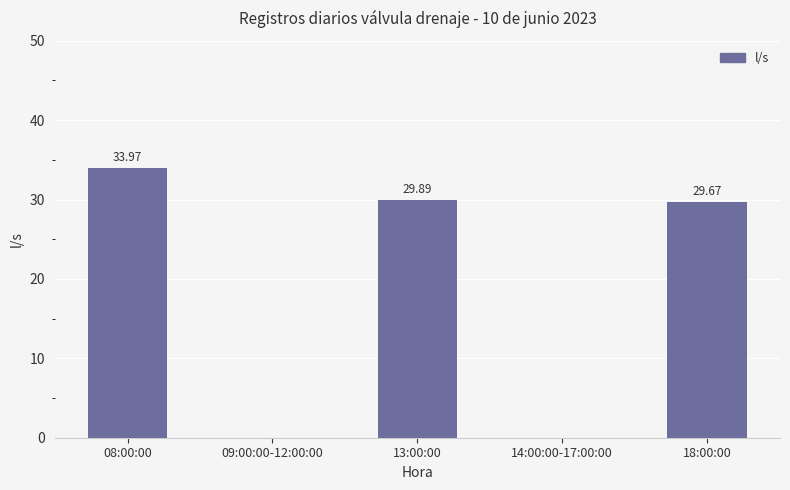

The chart shows a value of 7.6 at 08:00:00. True or false?

False